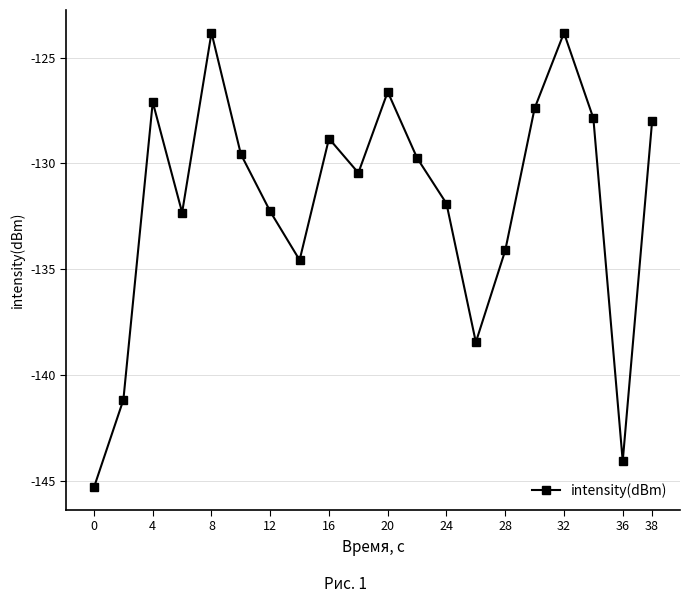

What is the difference between the second highest and minimum values?

21.5